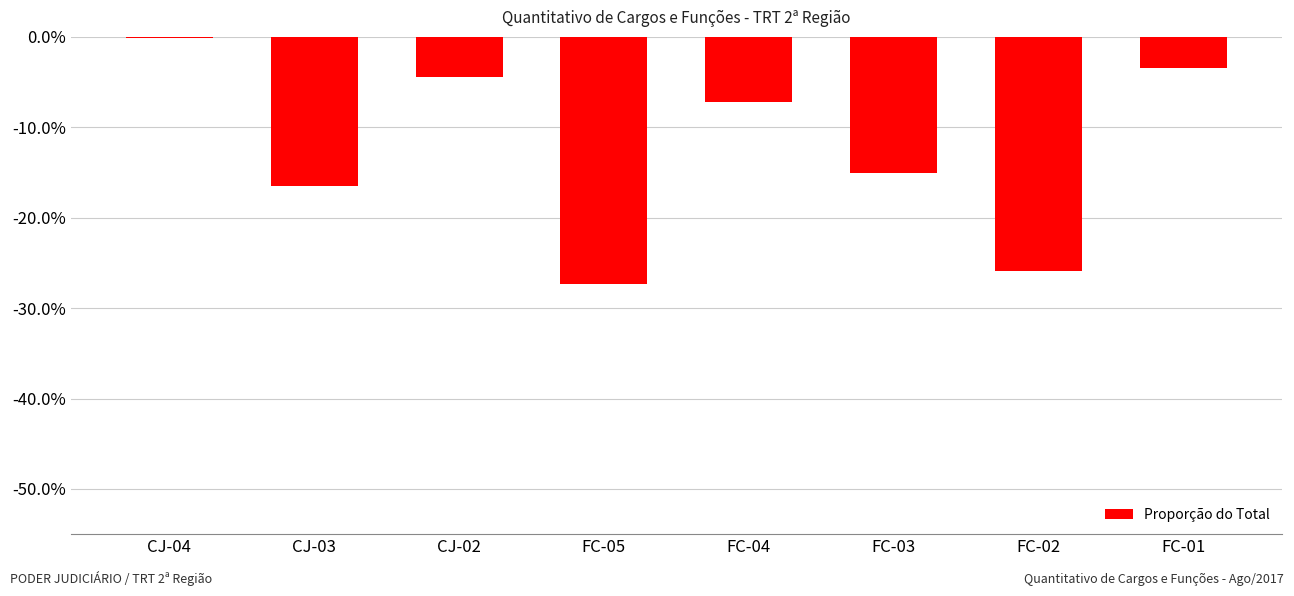

Reading left to right, transcribe all the data shown in this chart.

CJ-04=-0.0	CJ-03=-0.2	CJ-02=-0.0	FC-05=-0.3	FC-04=-0.1	FC-03=-0.2	FC-02=-0.3	FC-01=-0.0